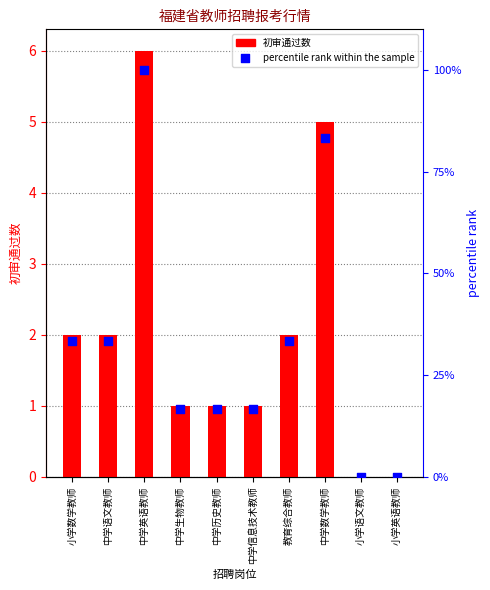

What are all the series names shown in the legend?

初审通过数, percentile rank within the sample